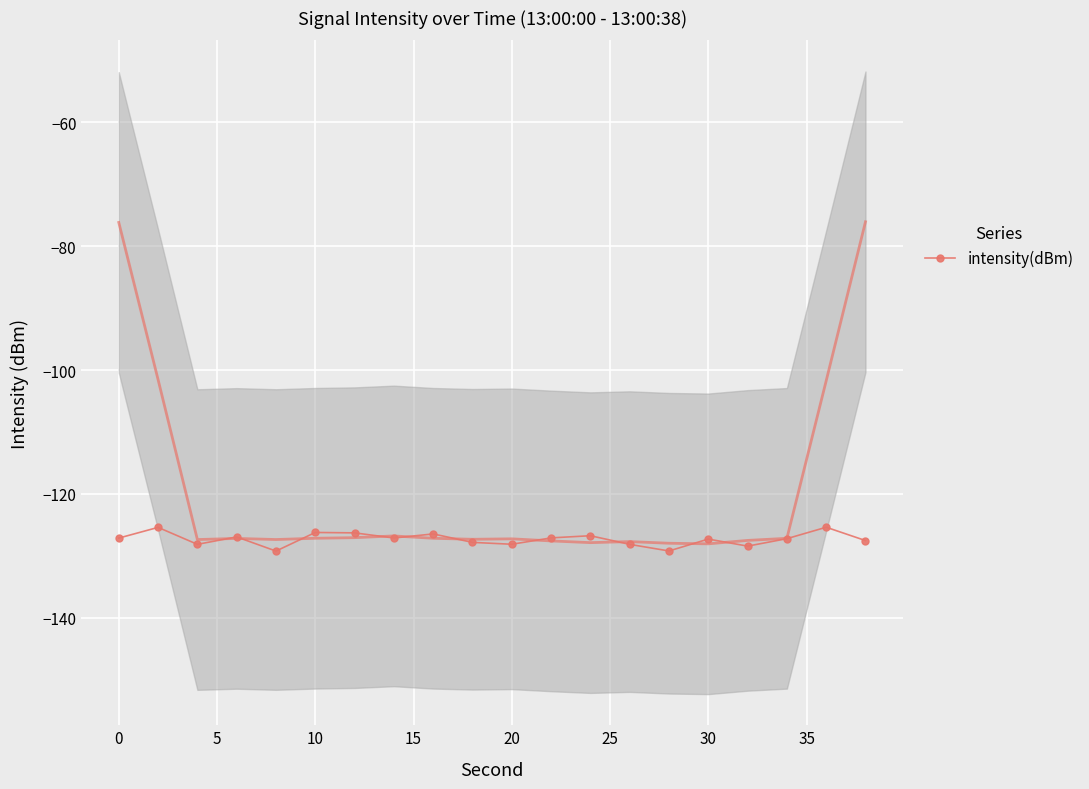

How many values exceed -127?

7